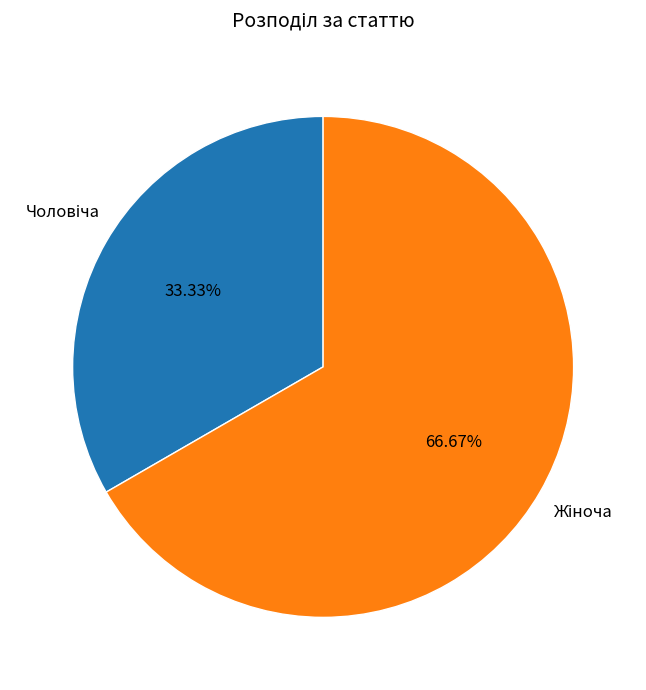

Is there any slice that represents more than half of the pie?

Yes